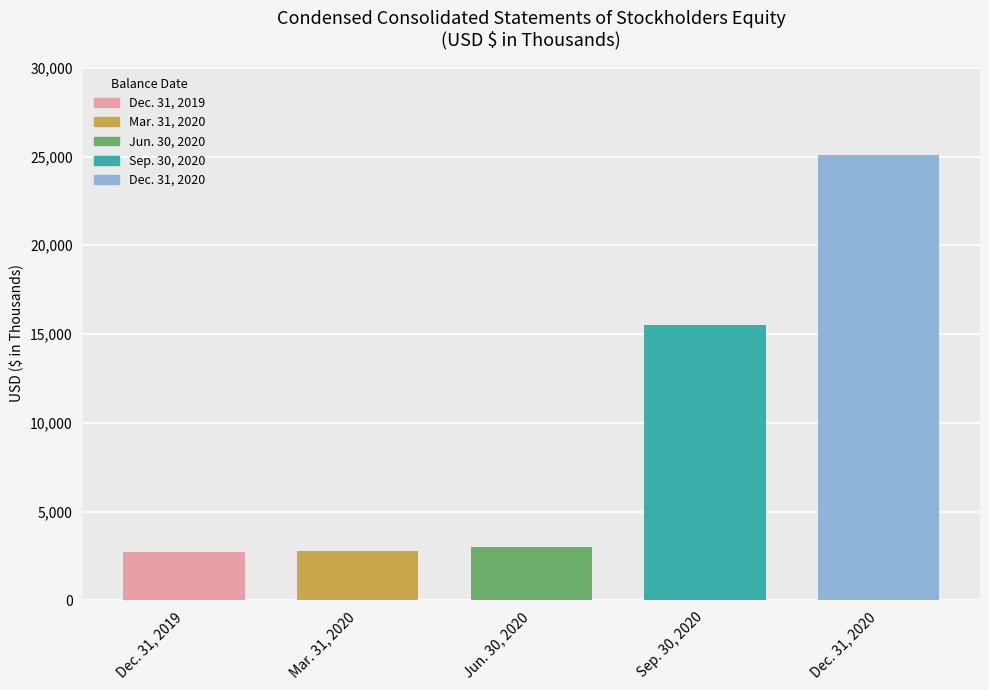

How many data points are less than 3003?

2